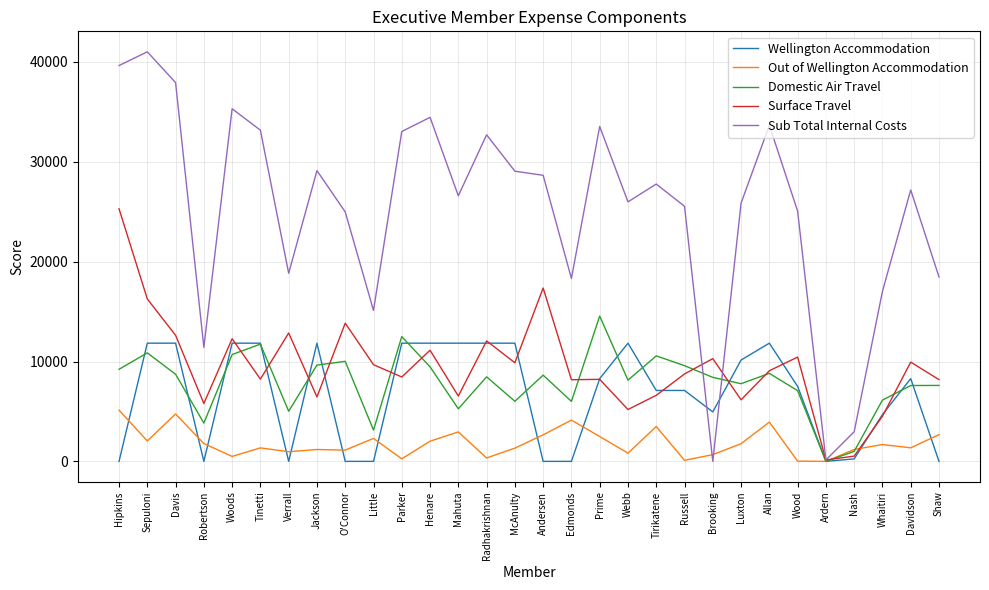

Between which two adjacent categories do Surface Travel and Sub Total Internal Costs first intersect?

Russell and Brooking